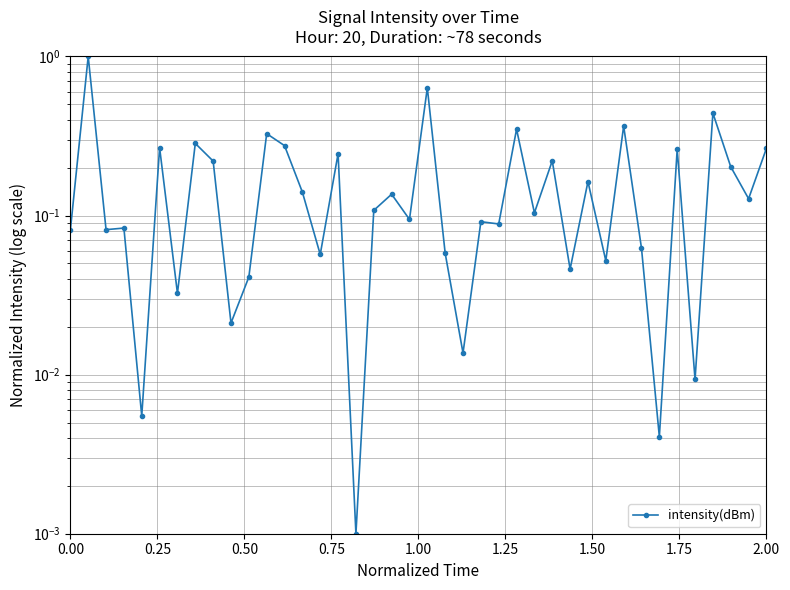

What is the value of the 25th point from the left?

0.1